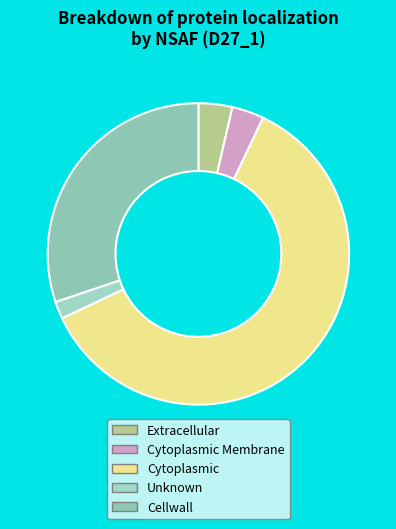

How many segments does this pie chart have?

5